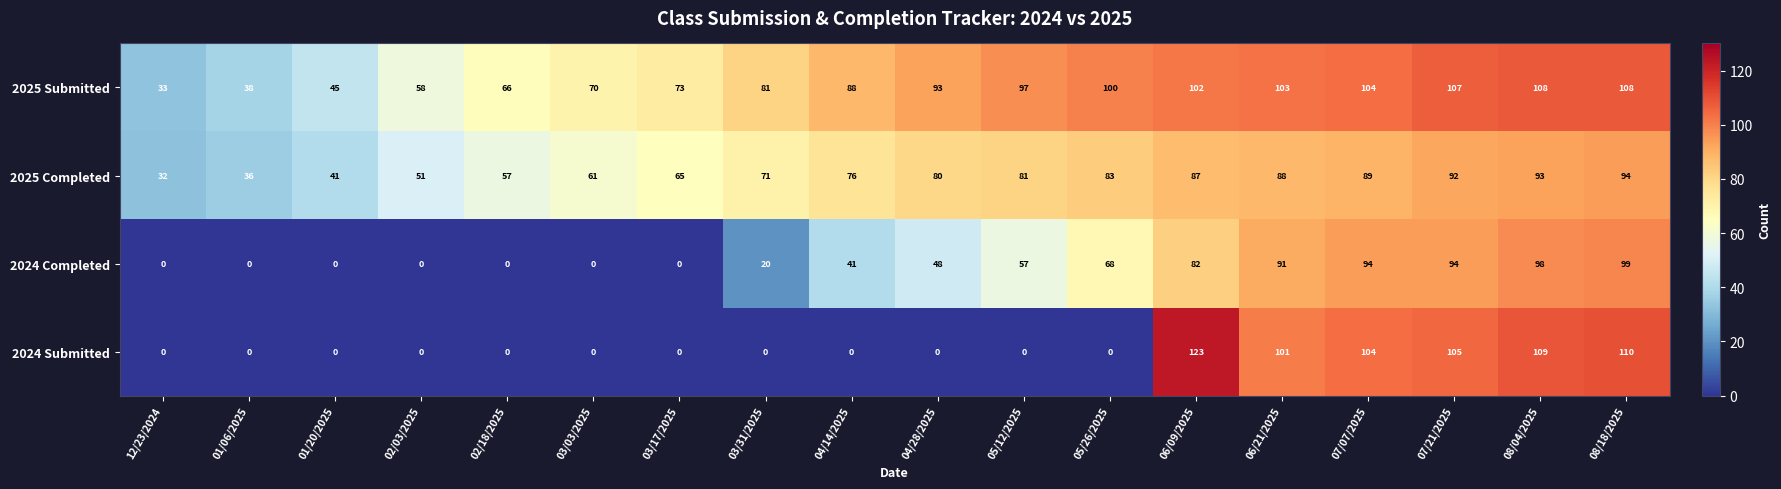

At 04/28/2025, list the series in order from smallest to largest.

2024 Submitted, 2024 Completed, 2025 Completed, 2025 Submitted